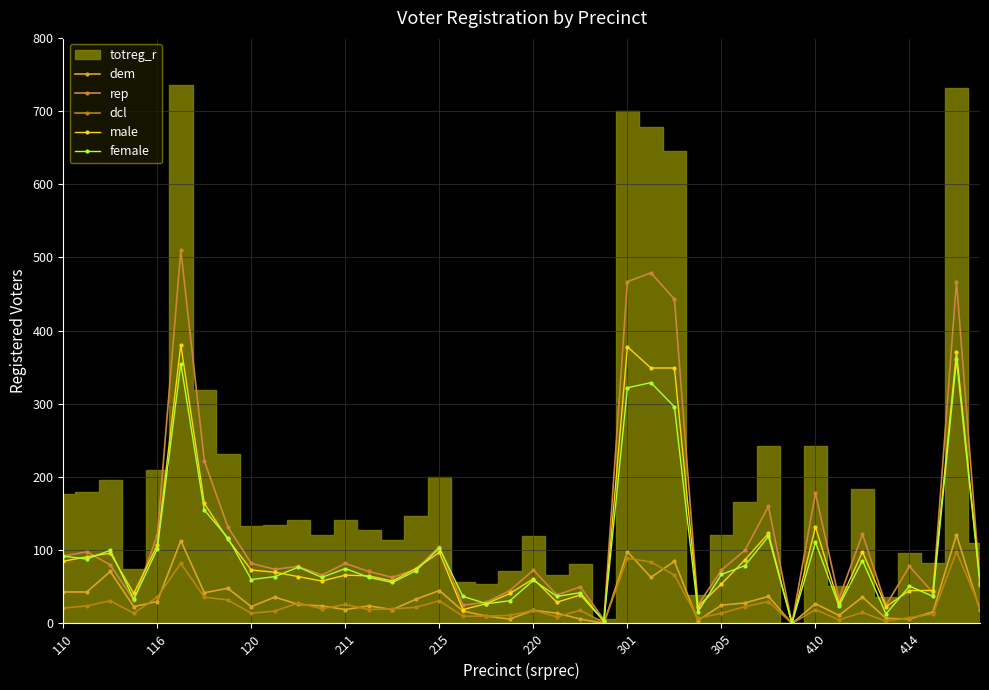

What is the average value of the dcl series?

26